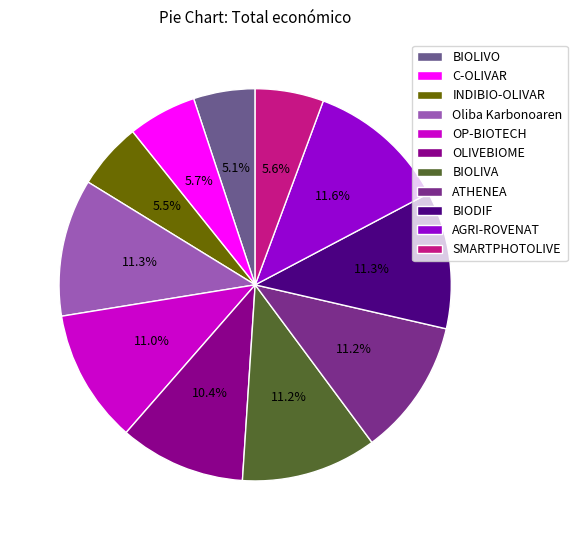

To the nearest percent, what percentage of the pie is BIOLIVA?

11%